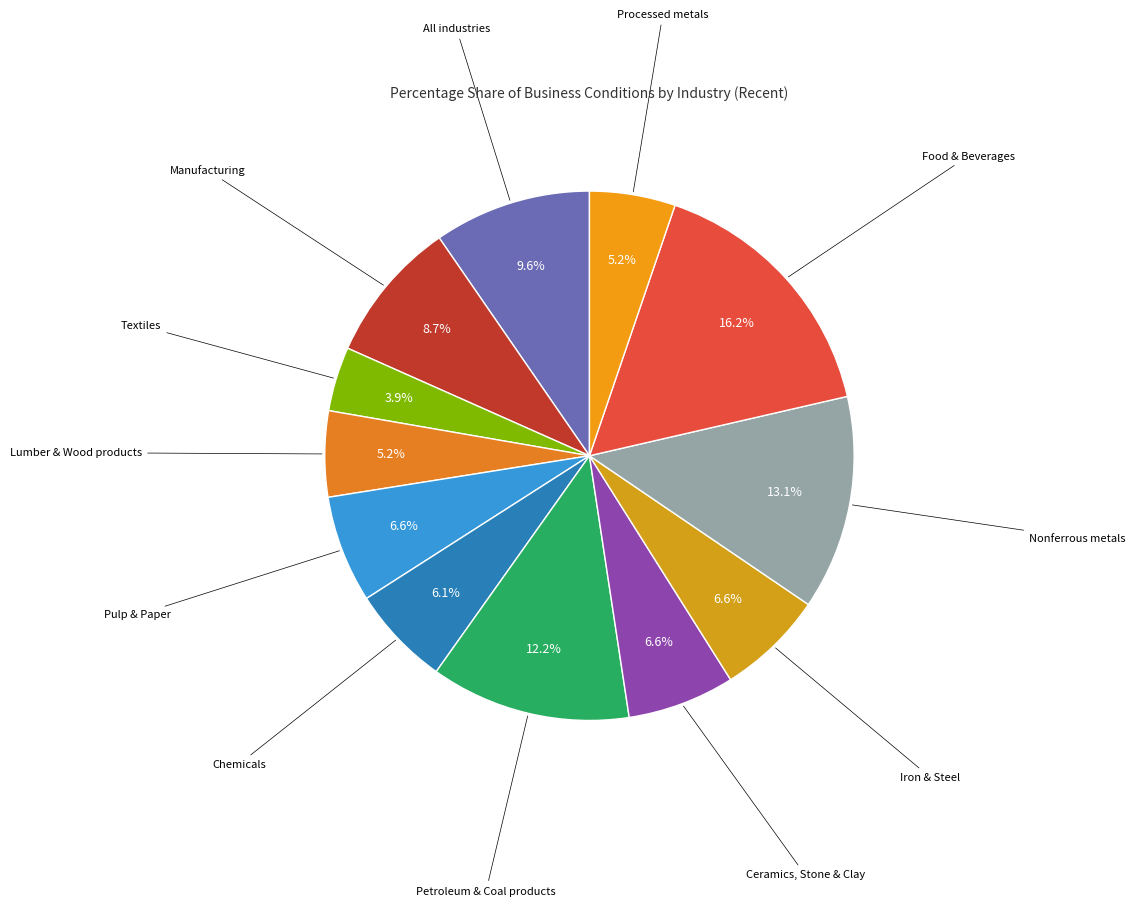

Which slice is the largest?

Food & Beverages